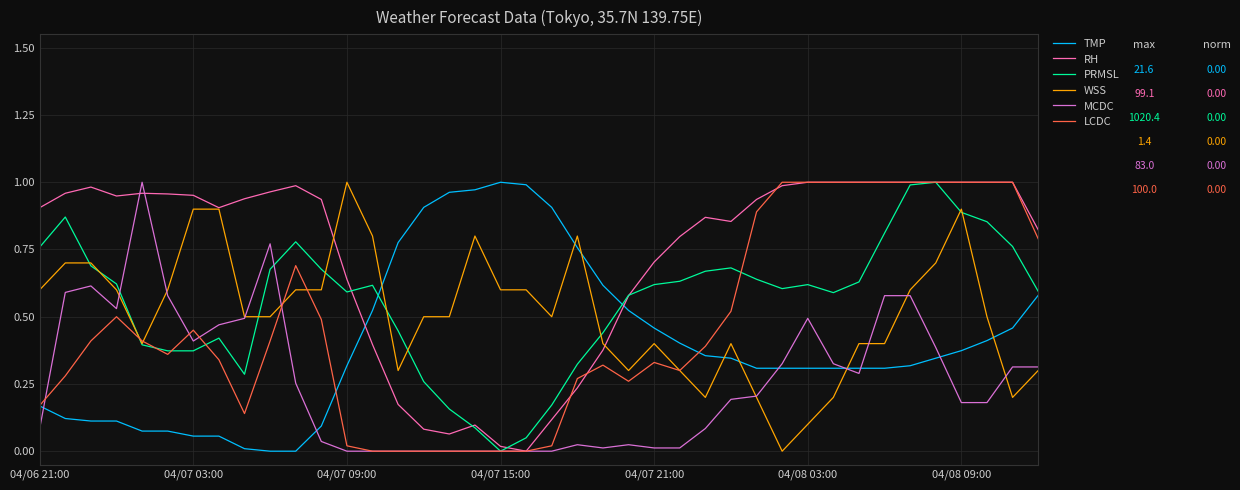

Which series has the largest total across all categories?

RH